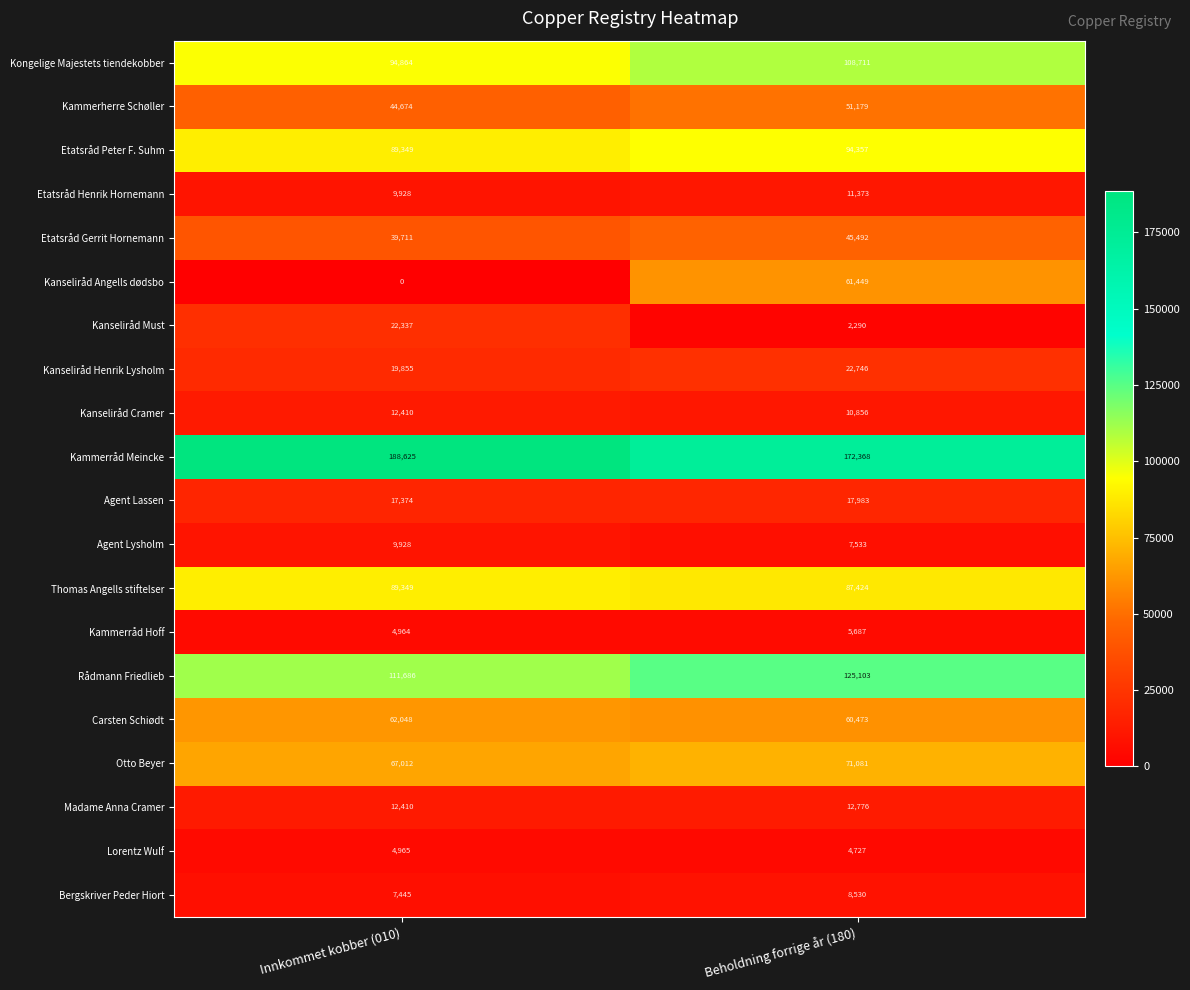

At which category does the chart reach its minimum across all series?

Innkommet kobber (010)